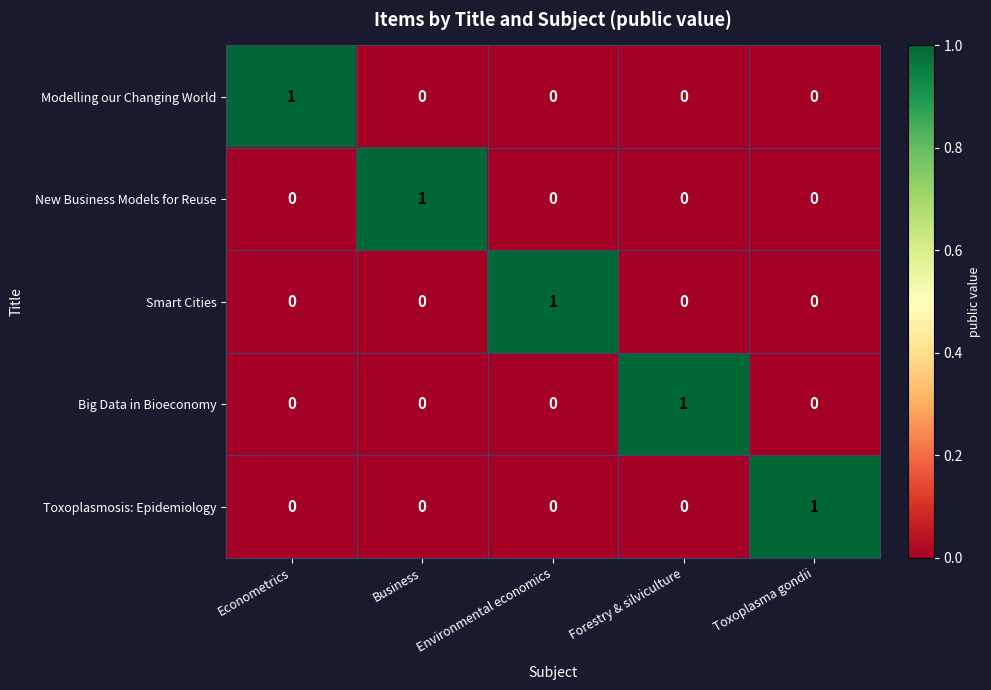

Count the Toxoplasmosis: Epidemiology values in the range 0 to 1.

5